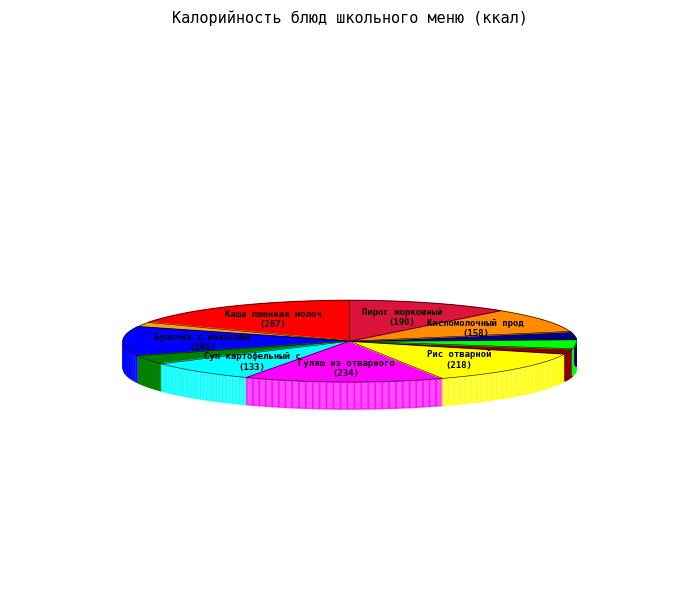

What is the ratio of the value at Хлеб ржаной to the value at Чай с лимоном и сахаром?

1.8